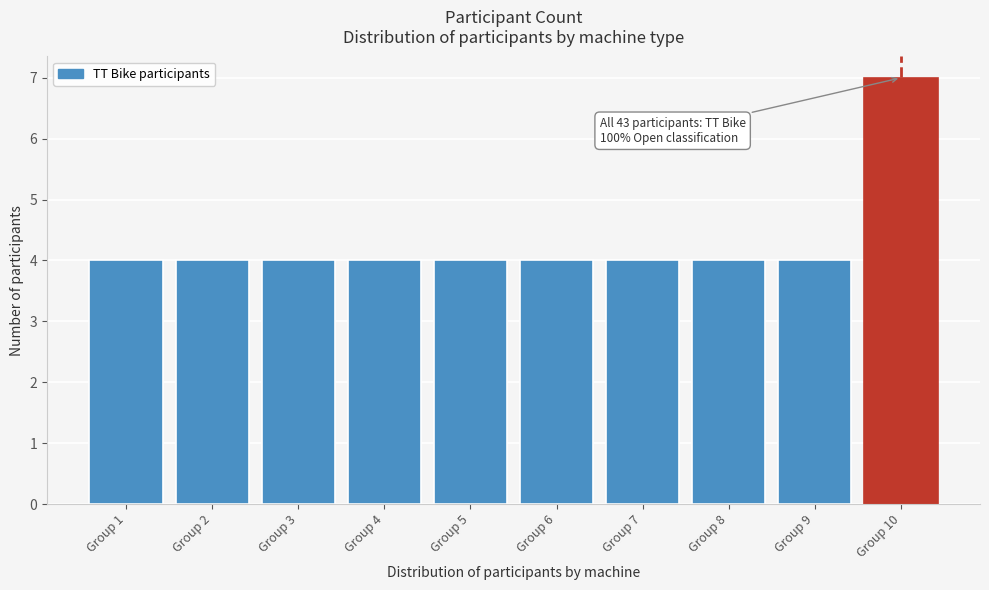

Reading left to right, list all the values displayed in this chart.

Group 1=4	Group 2=4	Group 3=4	Group 4=4	Group 5=4	Group 6=4	Group 7=4	Group 8=4	Group 9=4	Group 10=7